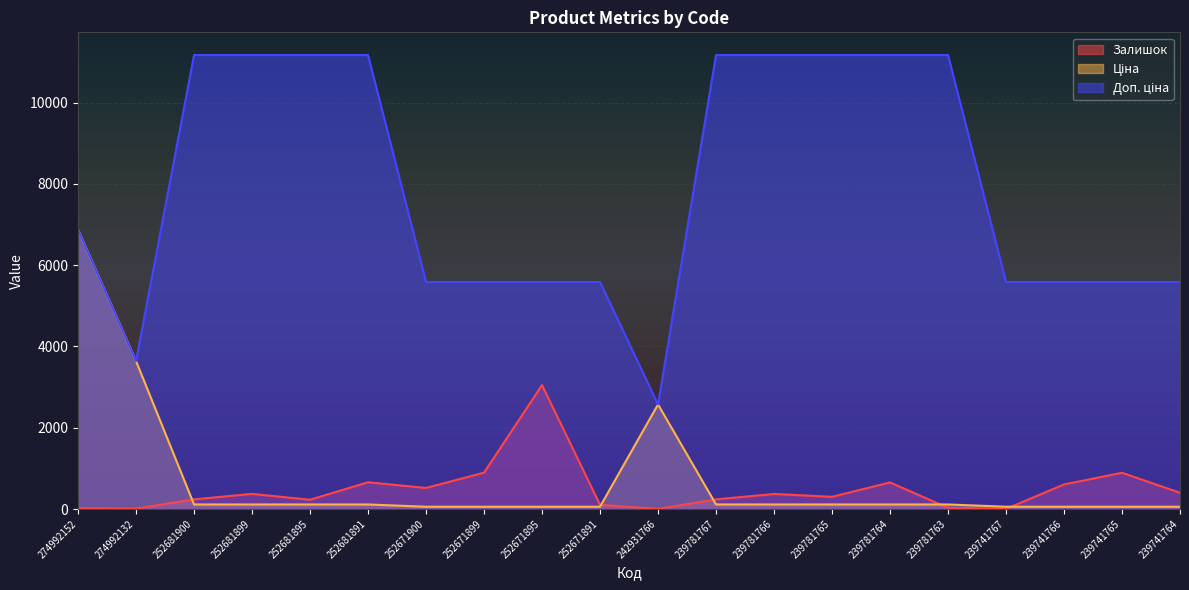

How many times do Ціна and Залишок cross each other?

5